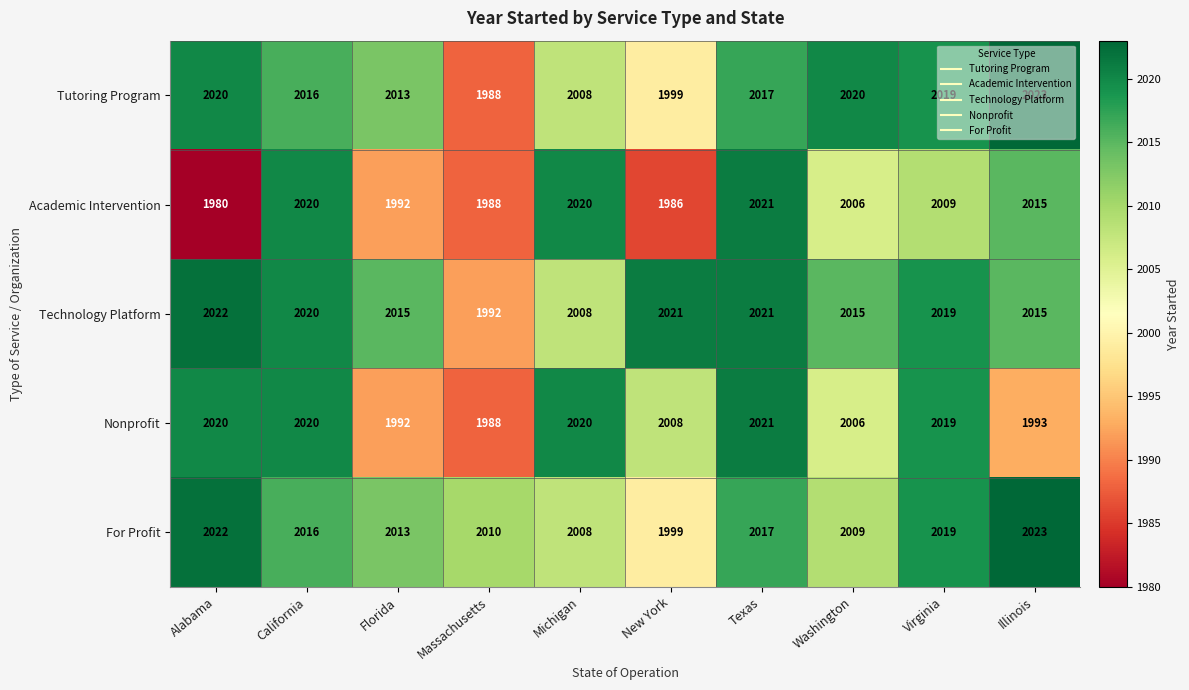

How many data points does each series have?

10